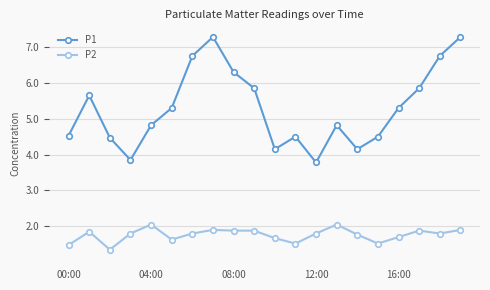

What is the average value of the P1 series?

5.3